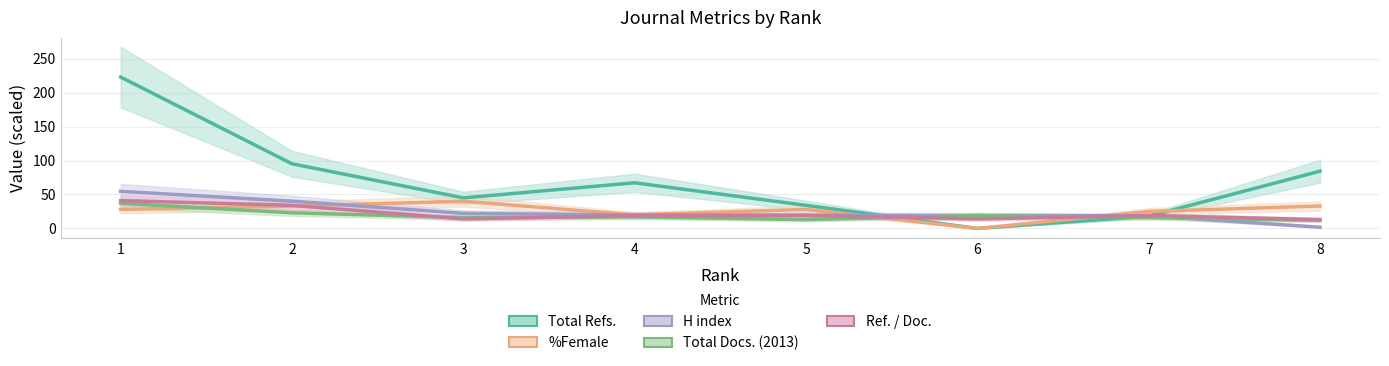

Reading right to left, transcribe all the data shown in this chart.

Total Refs.: 84.3	18.0	0.0	34.0	67.2	45.0	95.2	222.9
%Female: 33.0	25.0	0.0	28.0	20.0	40.0	33.0	28.0
H index: 1.8	18.6	18.9	19.5	19.8	22.2	40.2	54.6
Total Docs. (2013): 12.0	16.0	19.0	13.0	17.0	16.0	23.0	37.0
Ref. / Doc.: 13.0	19.0	14.0	19.0	19.0	14.0	34.0	41.0